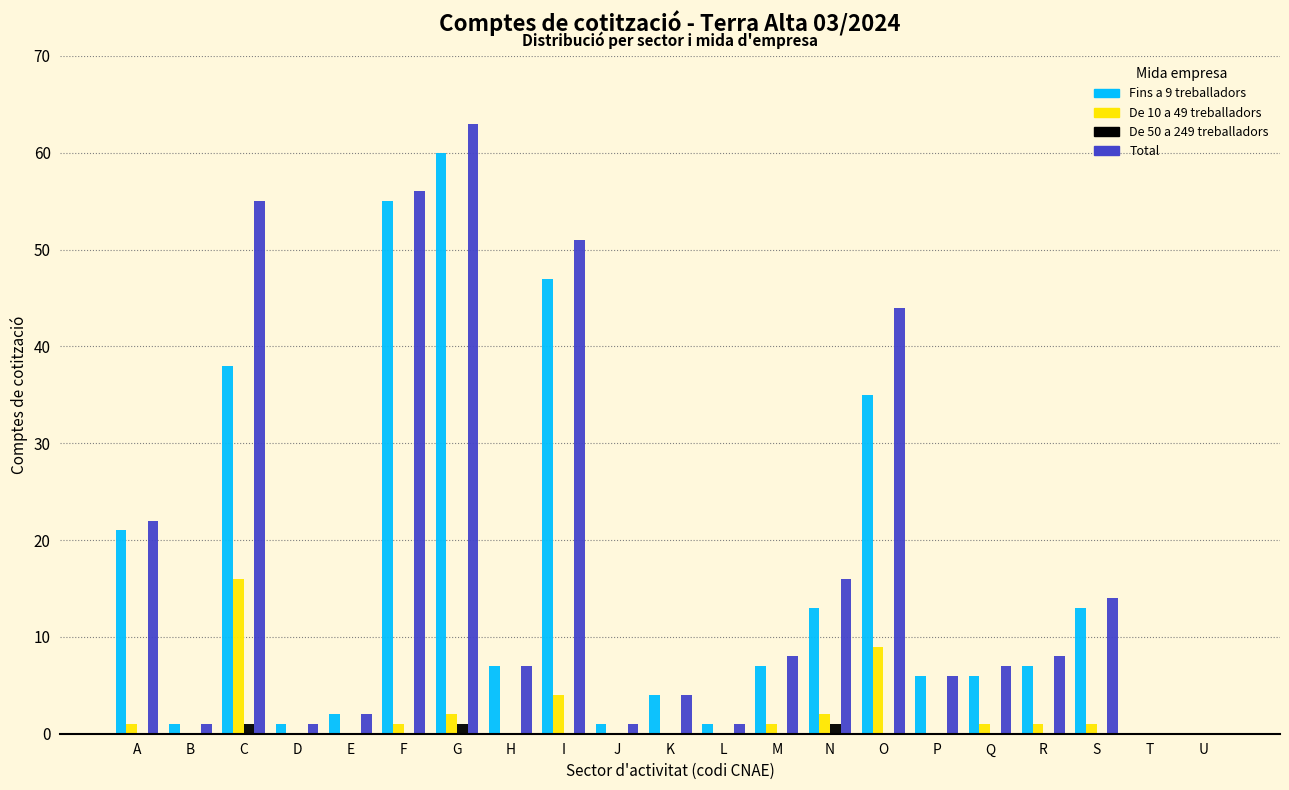

At which category is the sum across all series the highest?

G